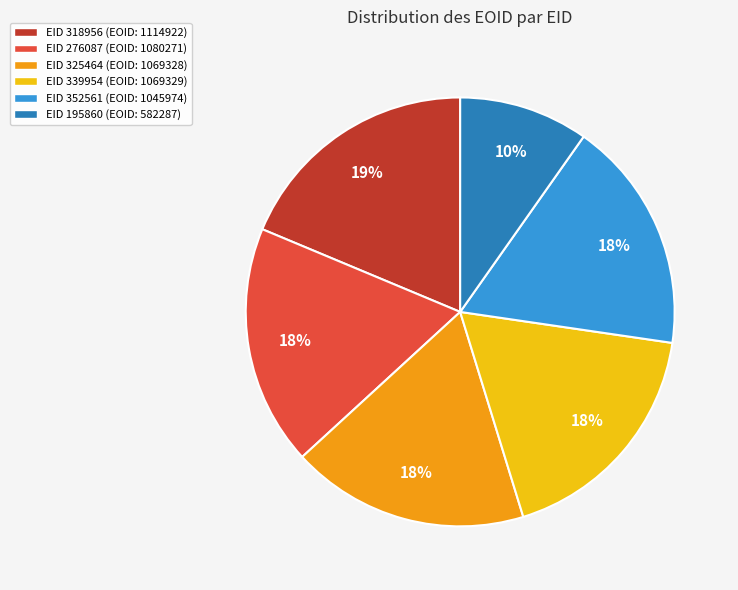

To the nearest percent, what is the difference between the largest and smallest slice percentages?

9%